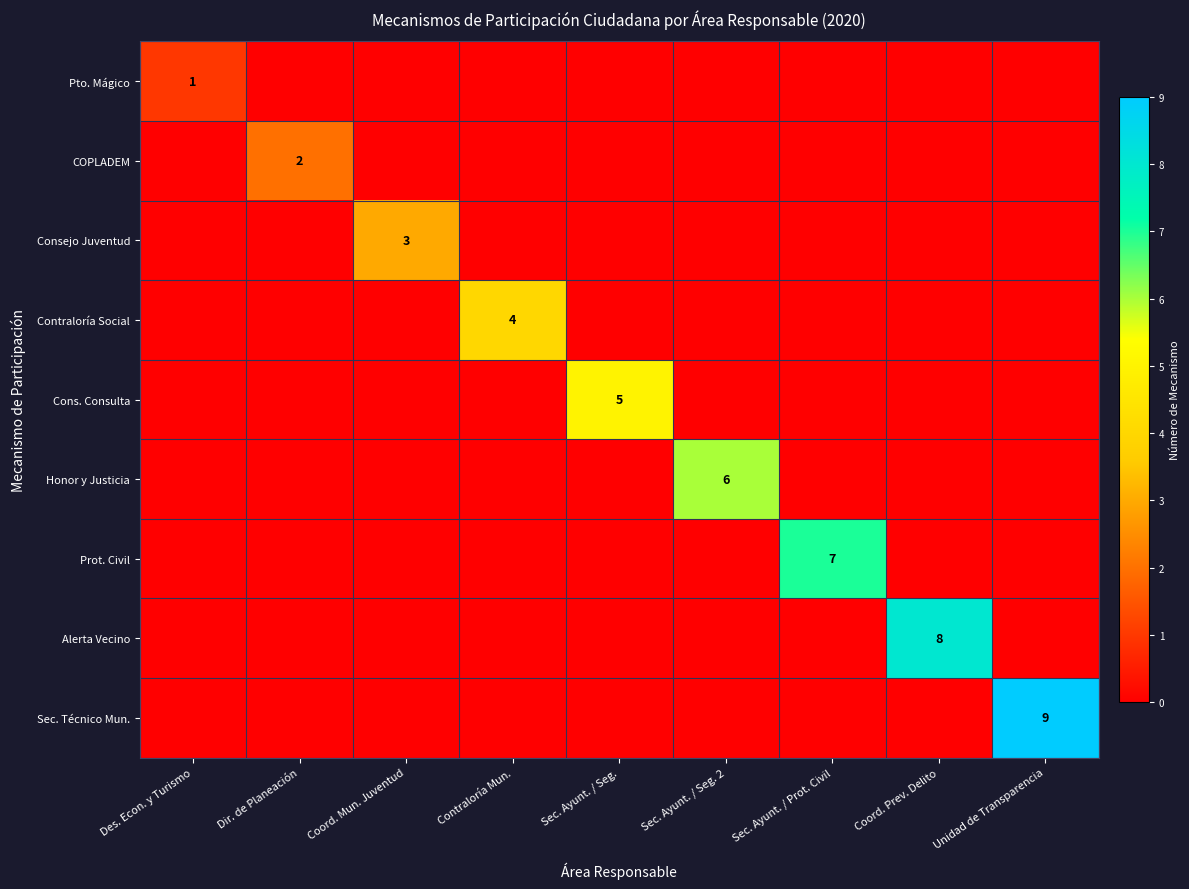

At how many categories does at least one series exceed 8?

1